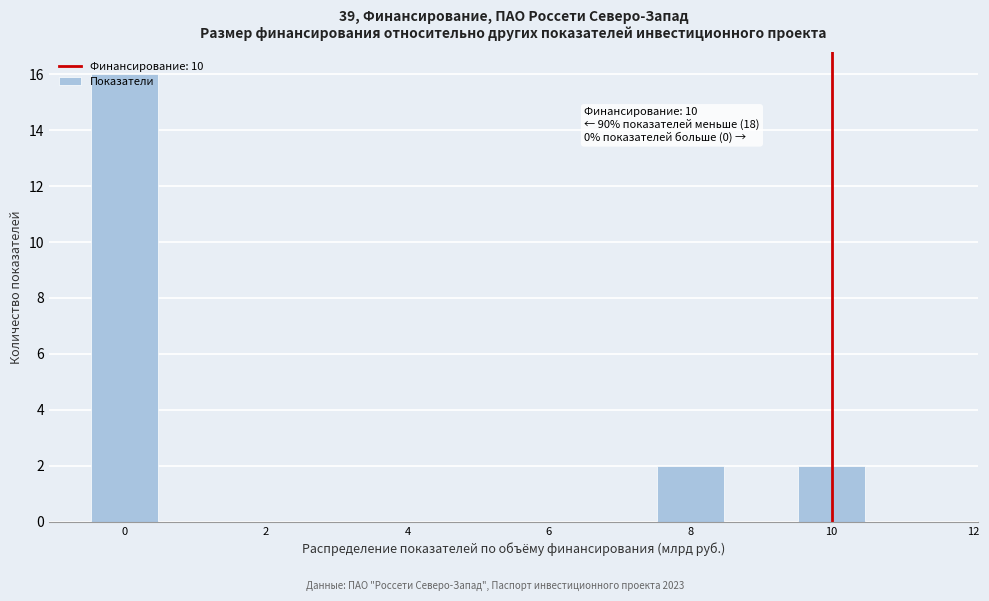

Which range on the x-axis has the tallest bar?

-0.5 to 0.5